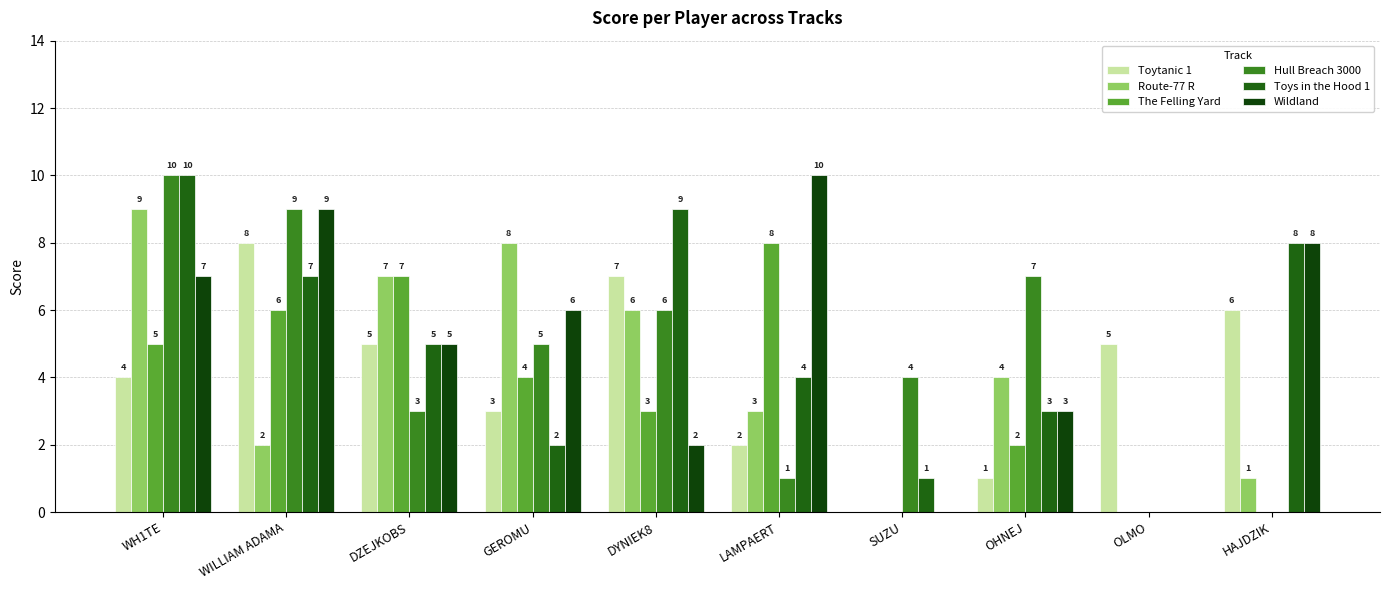

What is the difference between the highest and lowest values at OLMO?

5